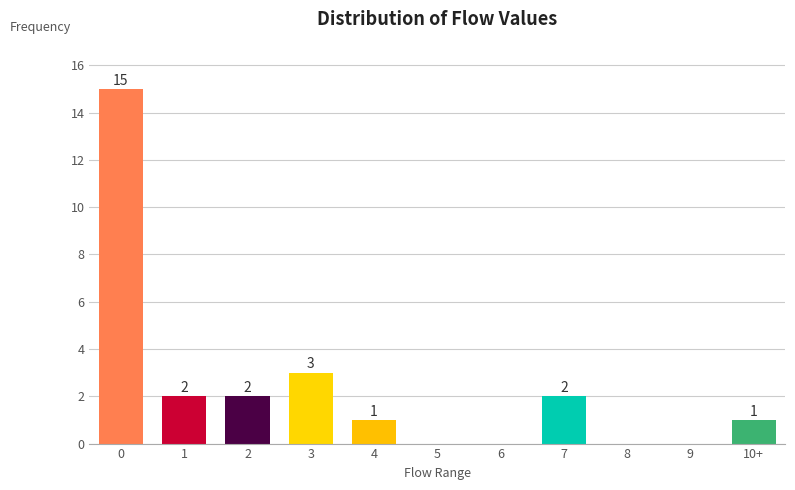

Reading left to right, what are all the values shown in this chart?

0=15	1=2	2=2	3=3	4=1	5=0	6=0	7=2	8=0	9=0	10+=1